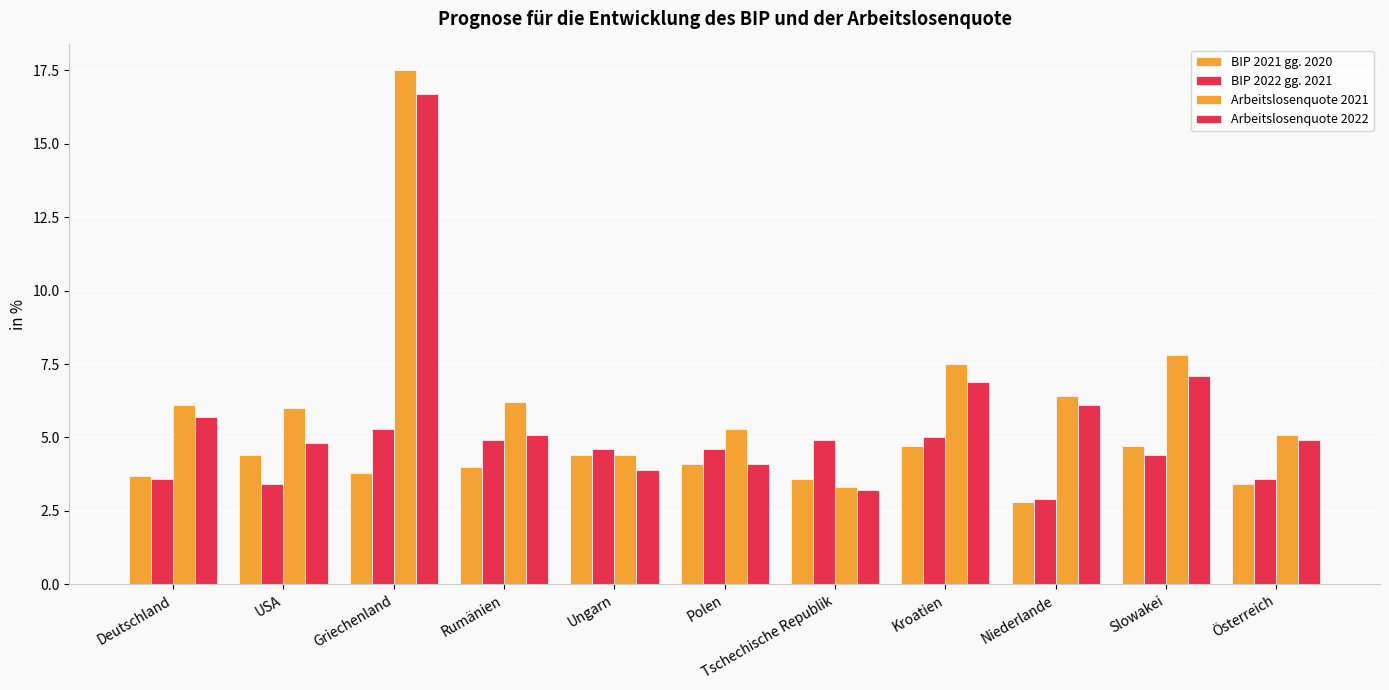

How many groups of bars are there?

11